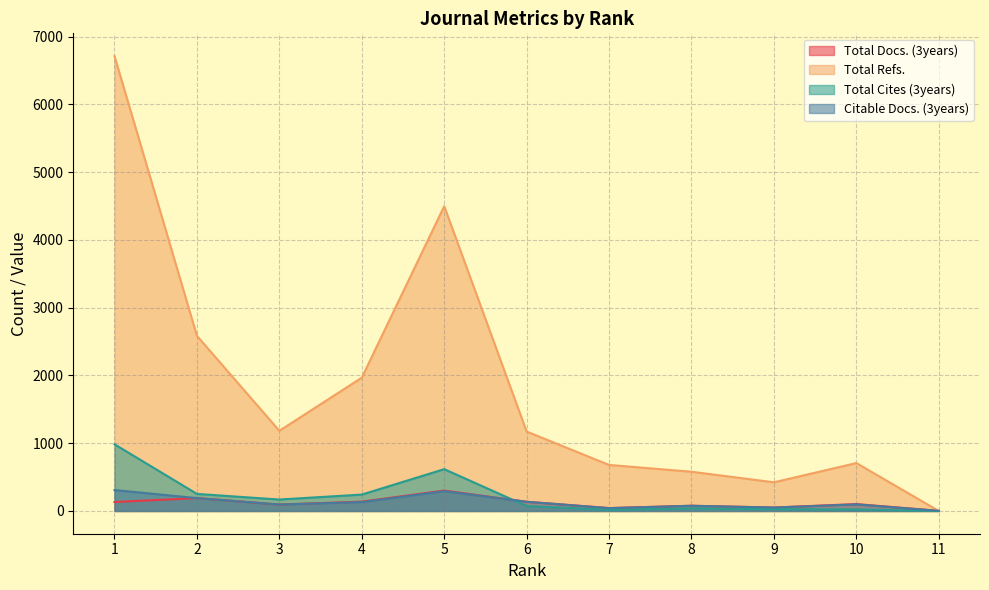

Which category has the highest value across all series?

1